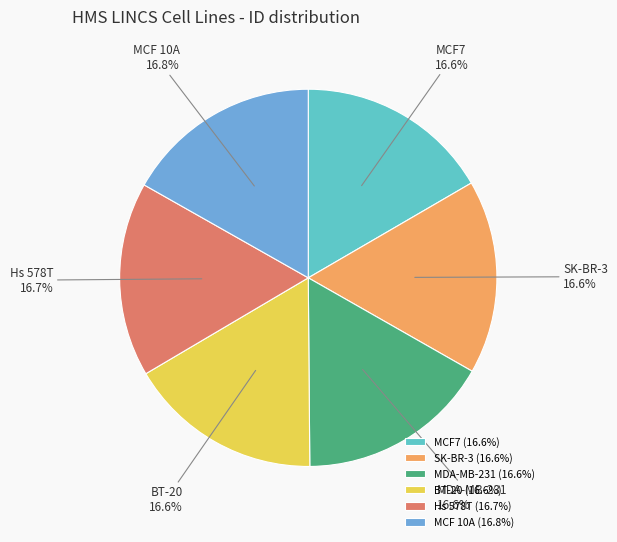

True or false: Hs 578T accounts for 27% of the total.

False